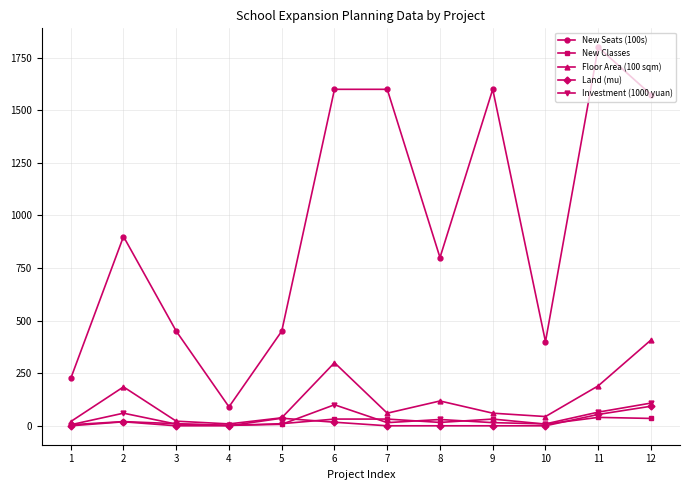

The value of Land (mu) at 3 is 62. True or false?

False